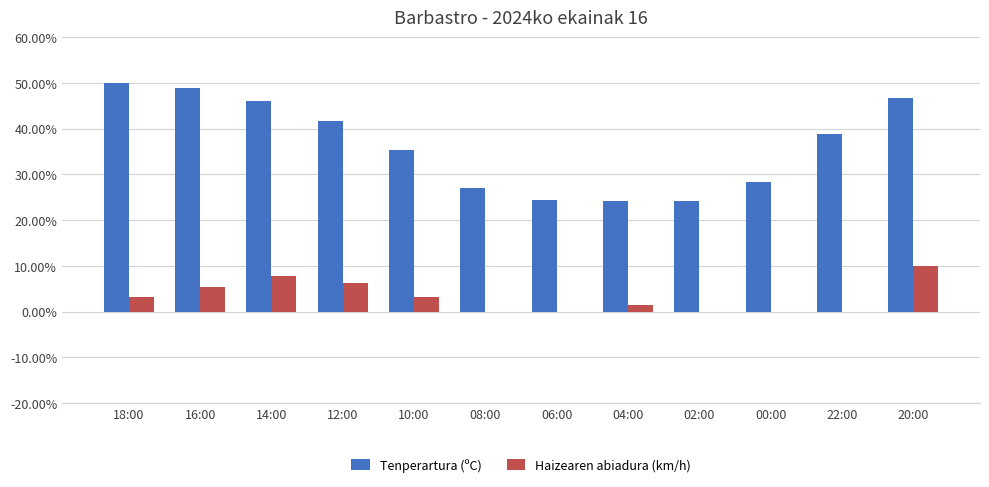

What is the sum of all Tenperartura (ºC) values?

435.5